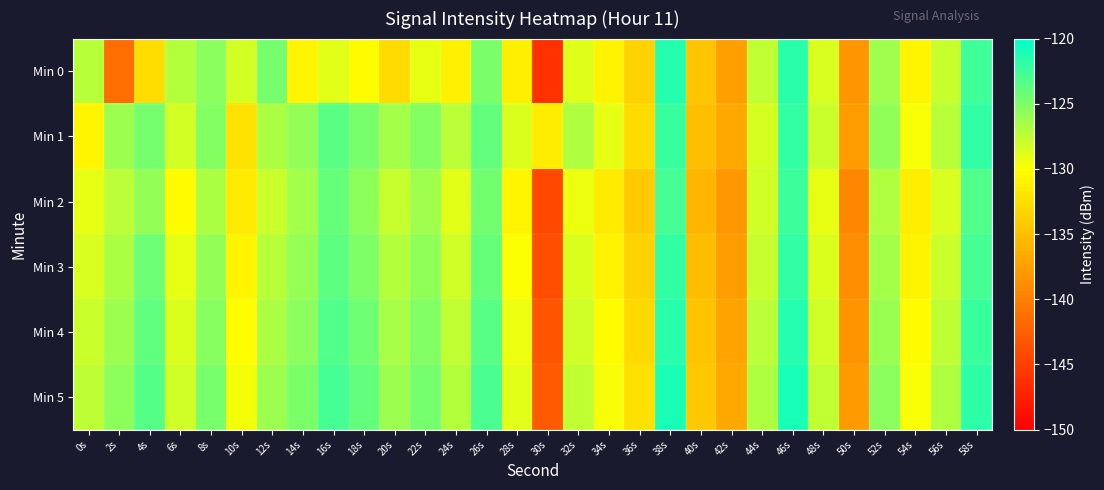

Reading left to right, transcribe all the data shown in this chart.

Min 0: 0s=-127.2	2s=-141.3	4s=-132.6	6s=-127.0	8s=-125.4	10s=-128.3	12s=-124.6	14s=-130.8	16s=-128.9	18s=-130.3	20s=-132.8	22s=-129.1	24s=-131.1	26s=-124.9	28s=-131.1	30s=-146.1	32s=-128.7	34s=-130.9	36s=-133.4	38s=-121.5	40s=-134.5	42s=-137.4	44s=-127.6	46s=-121.7	48s=-128.4	50s=-138.2	52s=-126.2	54s=-130.8	56s=-127.8	58s=-122.5
Min 1: 0s=-130.7	2s=-126.2	4s=-124.7	6s=-128.3	8s=-125.2	10s=-132.2	12s=-126.7	14s=-125.8	16s=-123.6	18s=-124.8	20s=-126.5	22s=-125.2	24s=-127.3	26s=-123.9	28s=-128.6	30s=-131.4	32s=-126.8	34s=-129.1	36s=-132.7	38s=-122.3	40s=-135.1	42s=-136.8	44s=-128.4	46s=-122.1	48s=-127.9	50s=-137.6	52s=-125.7	54s=-129.8	56s=-127.2	58s=-121.9
Min 2: 0s=-129.1	2s=-127.3	4s=-125.8	6s=-130.2	8s=-126.7	10s=-131.5	12s=-127.9	14s=-126.4	16s=-124.1	18s=-125.6	20s=-127.8	22s=-126.3	24s=-128.9	26s=-124.5	28s=-130.7	30s=-144.2	32s=-129.3	34s=-131.6	36s=-134.1	38s=-122.8	40s=-135.7	42s=-138.1	44s=-128.2	46s=-122.4	48s=-129.1	50s=-139.4	52s=-127.0	54s=-131.3	56s=-128.5	58s=-123.2
Min 3: 0s=-128.5	2s=-126.7	4s=-124.3	6s=-129.1	8s=-125.8	10s=-130.7	12s=-127.2	14s=-125.9	16s=-123.7	18s=-125.0	20s=-127.1	22s=-125.7	24s=-128.1	26s=-124.0	28s=-129.9	30s=-143.8	32s=-128.6	34s=-130.9	36s=-133.5	38s=-122.1	40s=-135.2	42s=-137.7	44s=-127.8	46s=-122.0	48s=-128.6	50s=-138.9	52s=-126.5	54s=-130.8	56s=-127.9	58s=-122.8
Min 4: 0s=-127.9	2s=-126.1	4s=-123.8	6s=-128.6	8s=-125.3	10s=-130.1	12s=-126.7	14s=-125.4	16s=-123.2	18s=-124.4	20s=-126.6	22s=-125.1	24s=-127.6	26s=-123.5	28s=-129.3	30s=-143.4	32s=-128.1	34s=-130.2	36s=-132.9	38s=-121.6	40s=-134.7	42s=-137.2	44s=-127.3	46s=-121.5	48s=-128.1	50s=-138.4	52s=-126.0	54s=-130.3	56s=-127.4	58s=-122.3
Min 5: 0s=-127.4	2s=-125.6	4s=-123.3	6s=-128.1	8s=-124.8	10s=-129.6	12s=-126.2	14s=-124.9	16s=-122.7	18s=-123.9	20s=-126.1	22s=-124.6	24s=-127.1	26s=-123.0	28s=-128.8	30s=-142.9	32s=-127.6	34s=-129.7	36s=-132.4	38s=-121.1	40s=-134.2	42s=-136.7	44s=-126.8	46s=-121.0	48s=-127.6	50s=-137.9	52s=-125.5	54s=-129.8	56s=-126.9	58s=-121.8